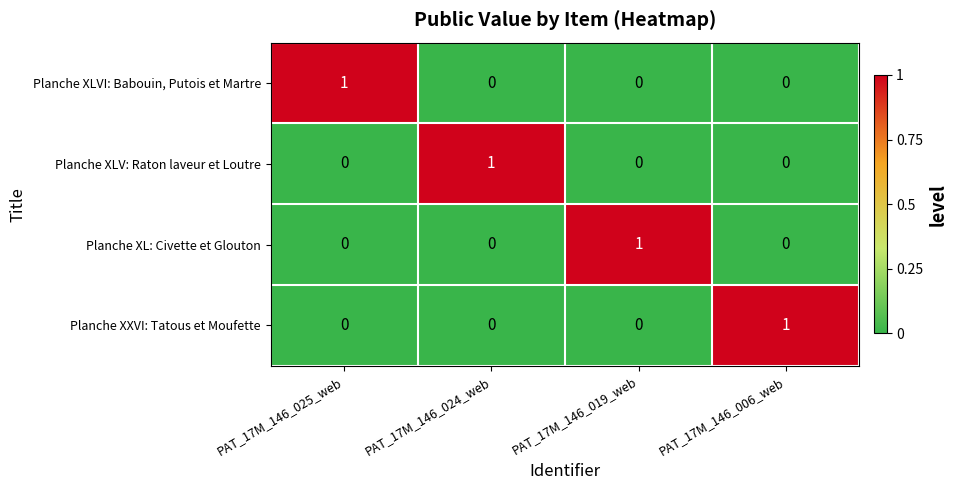

How many Planche XLV: Raton laveur et Loutre values are between 0 and 1?

4